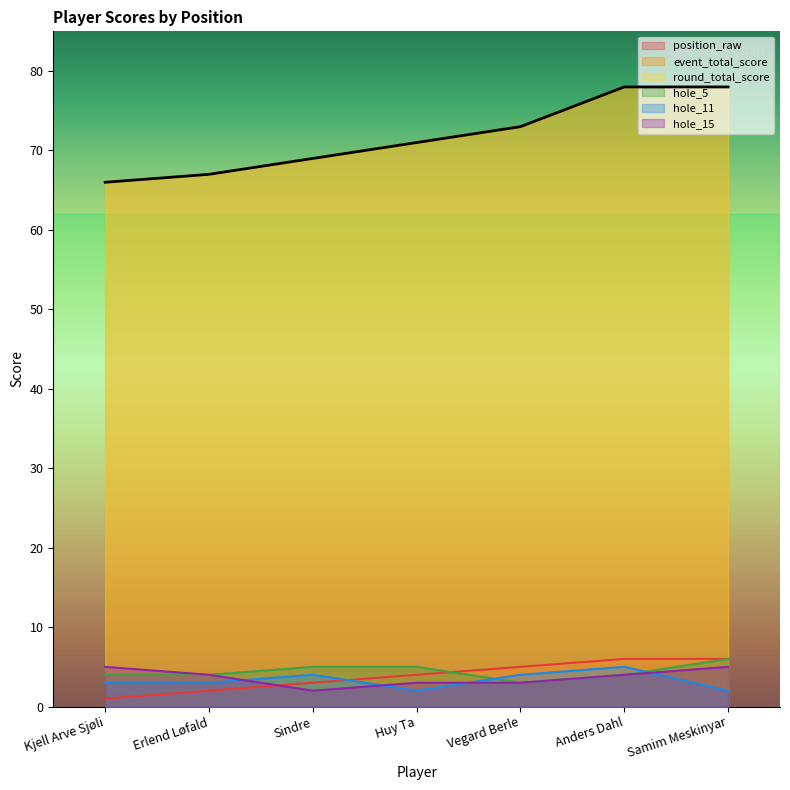

True or false: round_total_score has more than 1 interior local peaks.

False